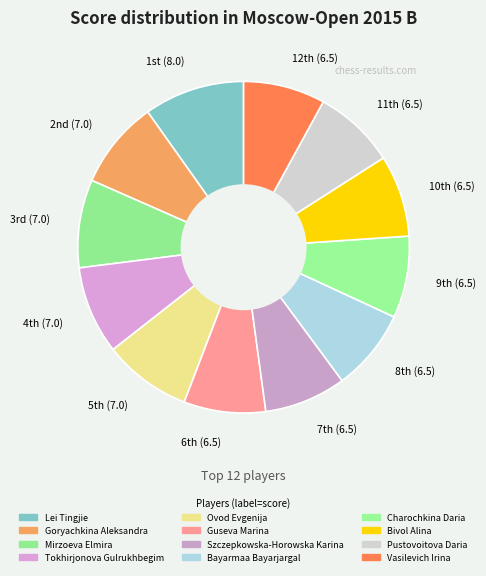

Which slice is the largest?

1st (8.0)